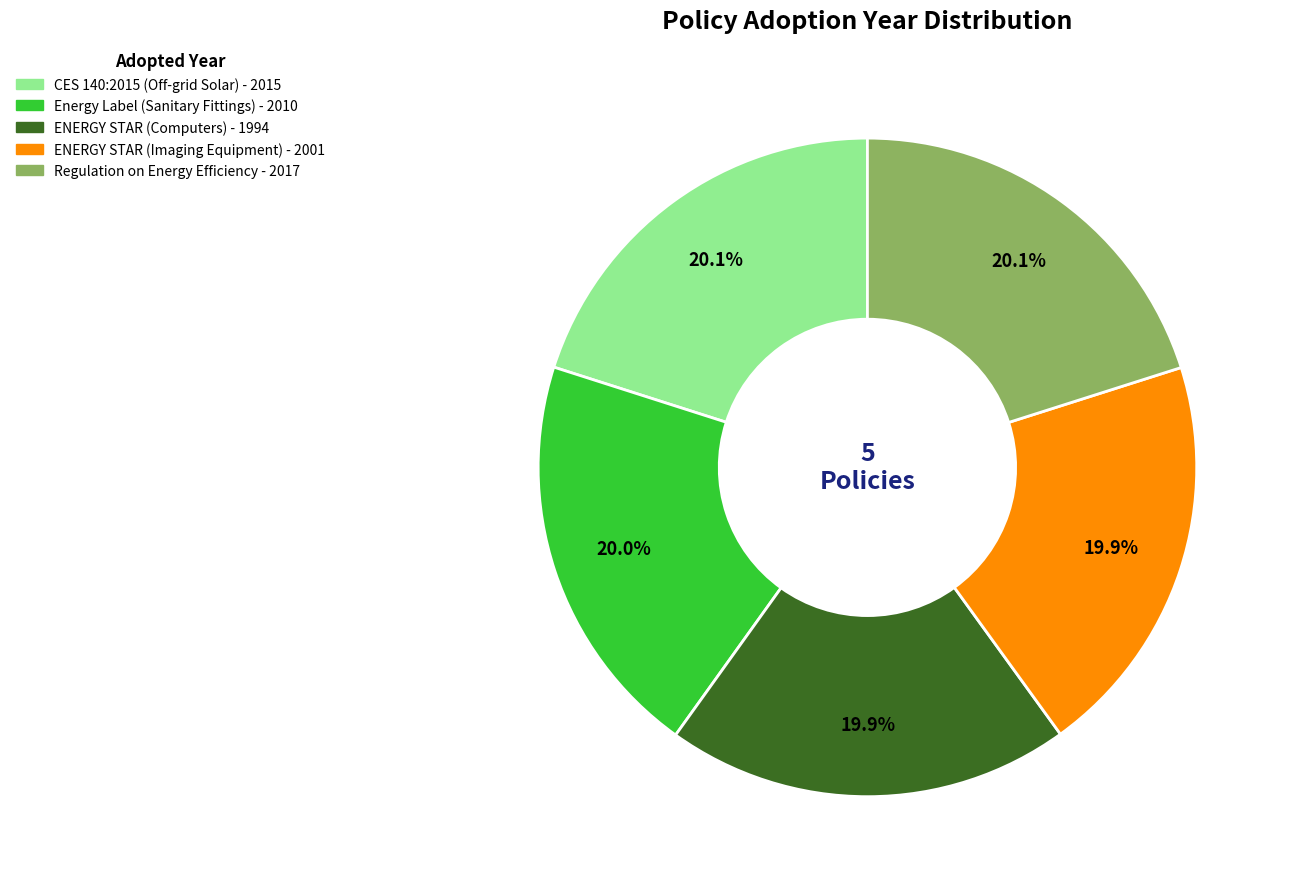

What percentage do Regulation on Energy Efficiency and Energy Label (Sanitary Fittings) together represent?

40.1%